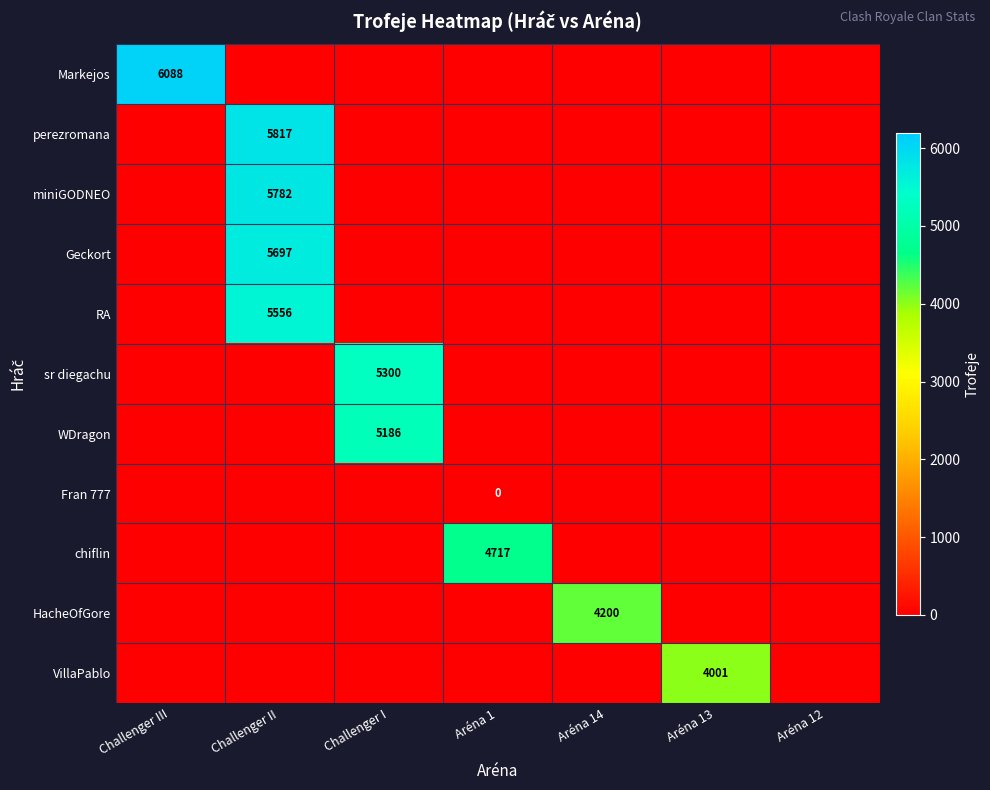

Is it true that miniGODNEO equals 5782 at Challenger II?

True